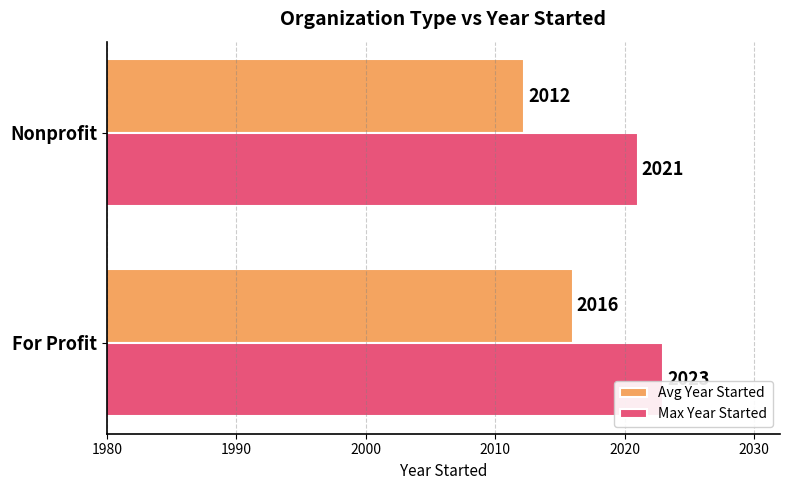

Read the Max Year Started value at For Profit.

2023.0